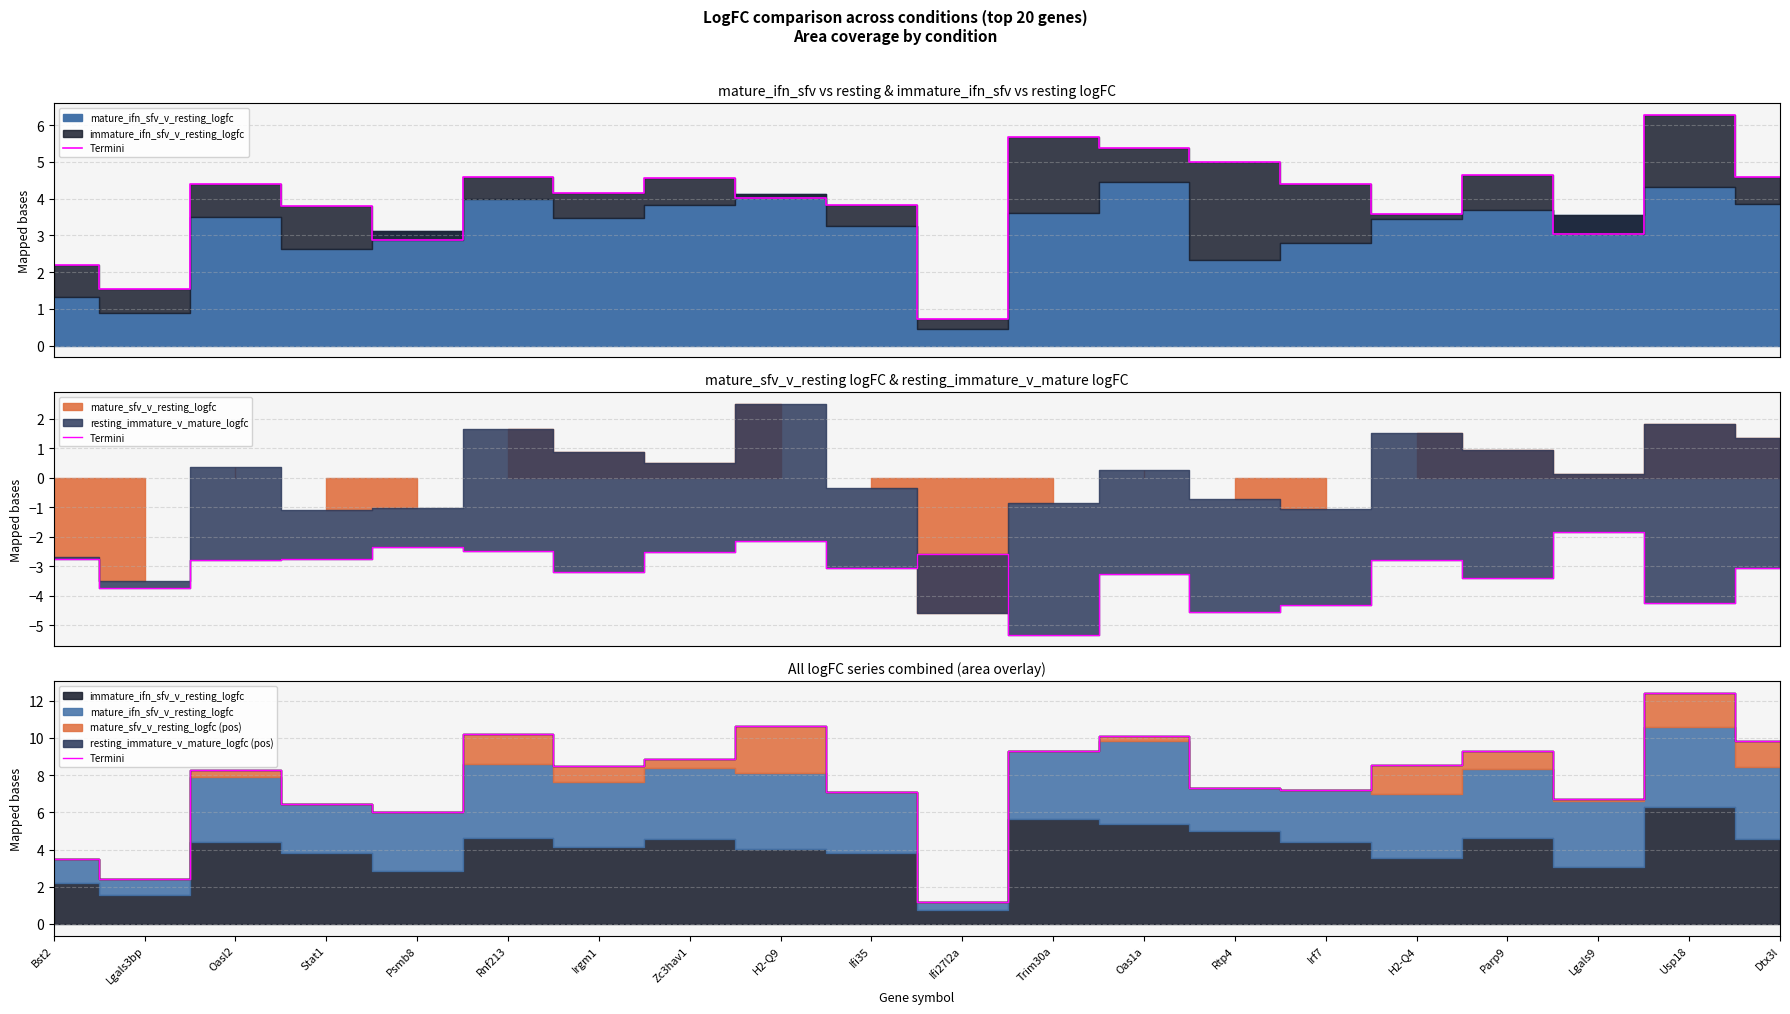

What is the change in value from Lgals3bp to Oas1a?

+7.7